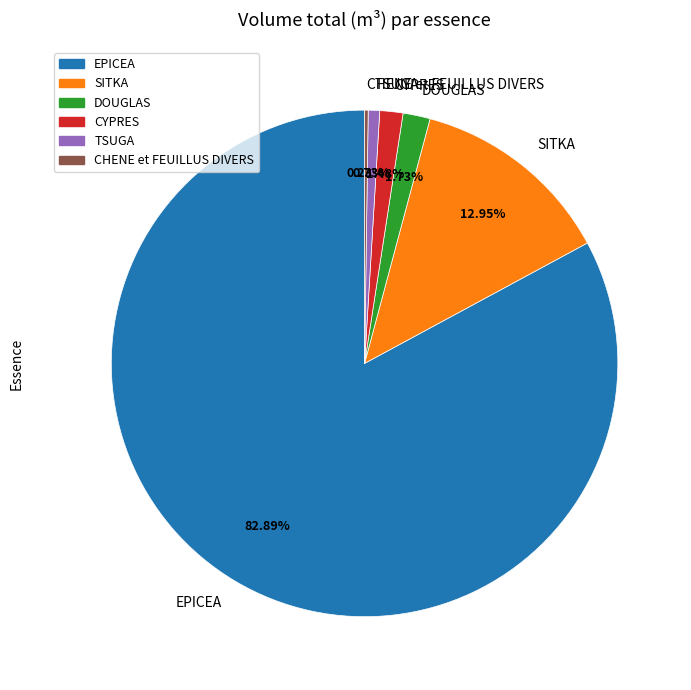

To the nearest percent, what is the difference between the DOUGLAS and SITKA slice percentages?

11%